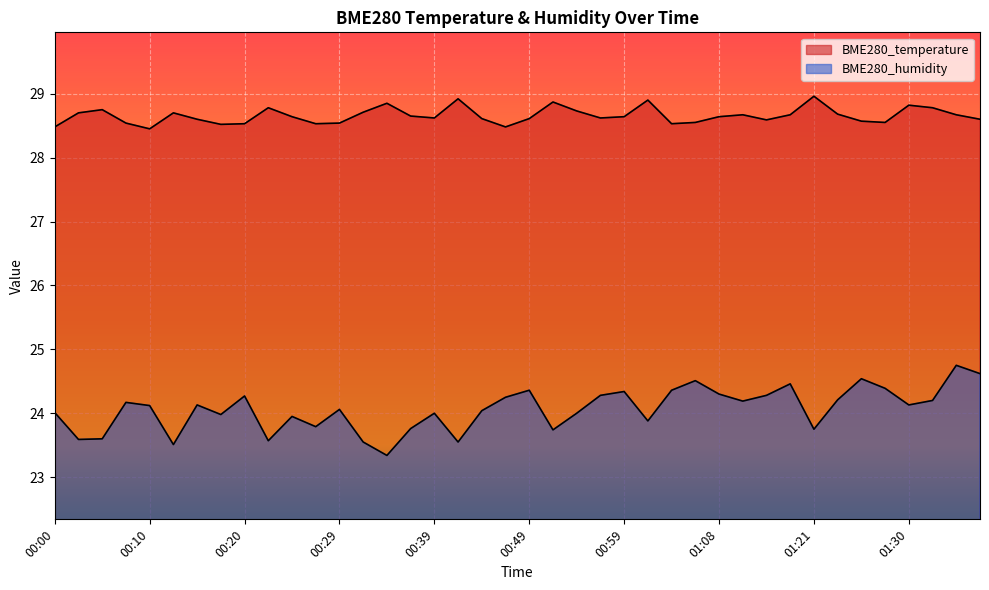

At which category is the sum across all series the highest?

01:35